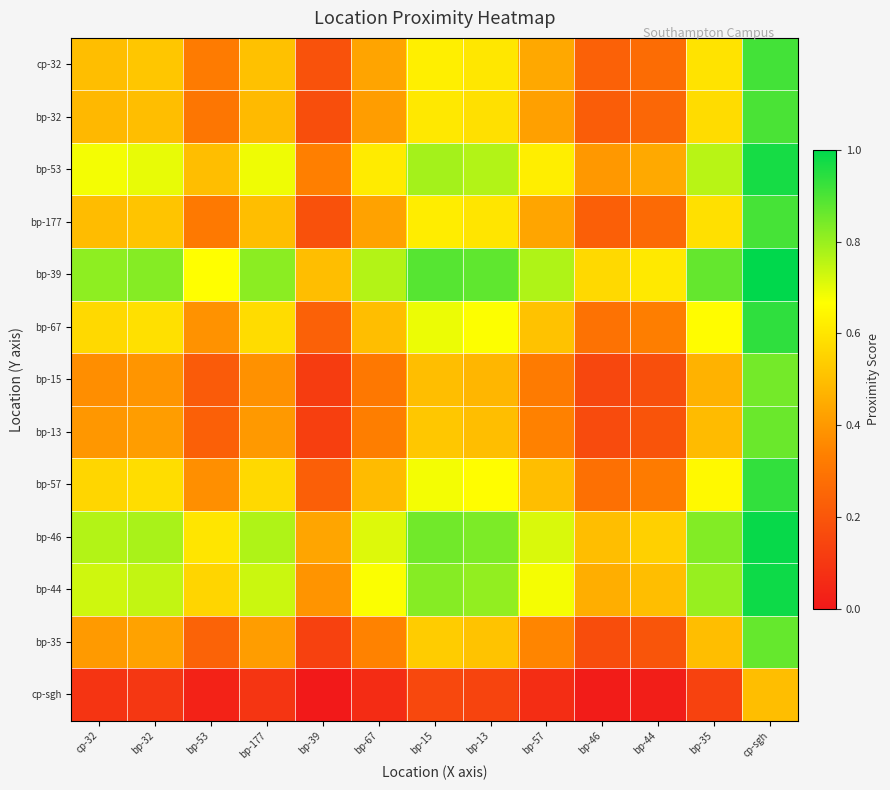

How many distinct data groups are displayed?

13